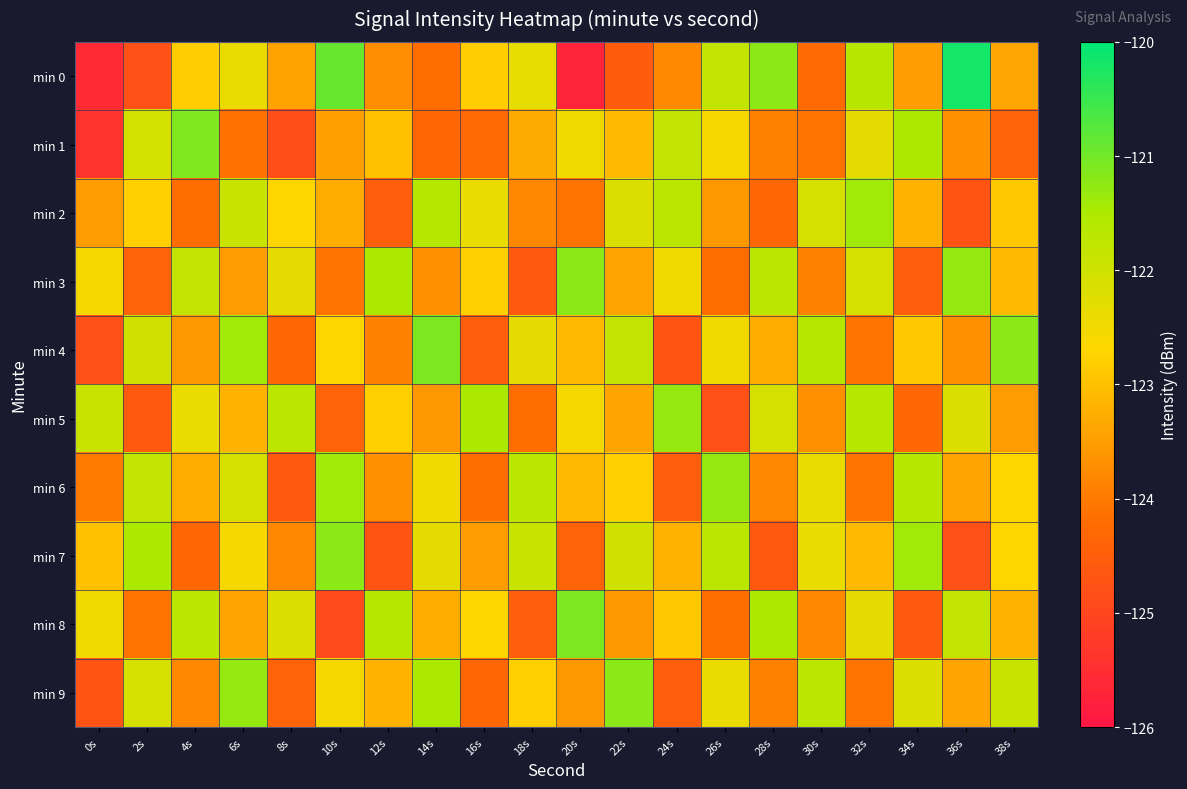

Between 8s and 26s, which series saw the biggest shift?

min 6